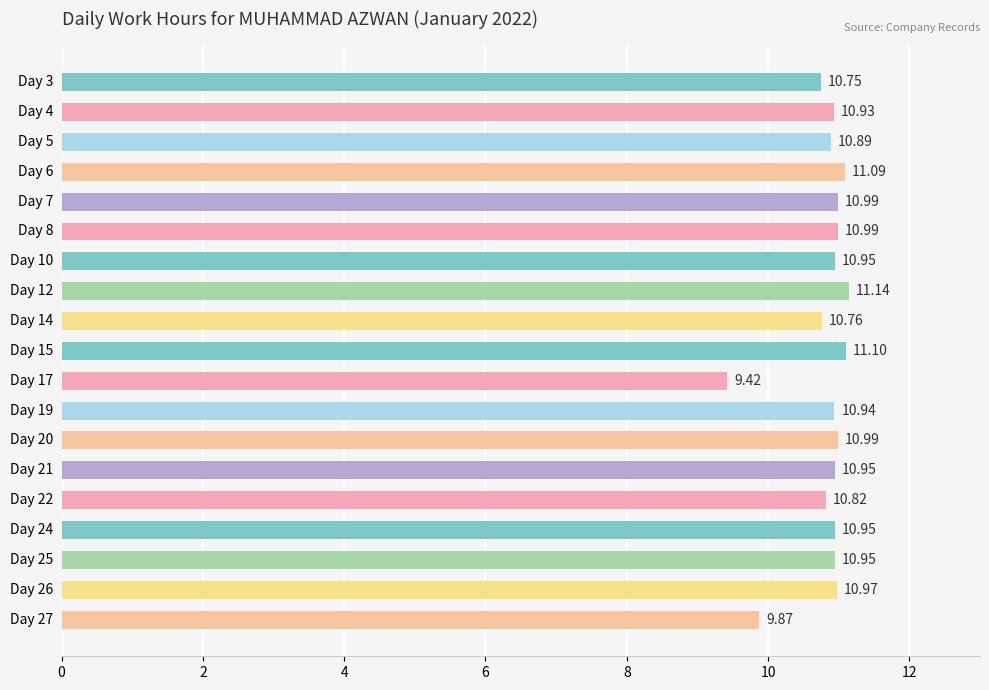

Are the bars grouped side by side (vs. stacked)?

No